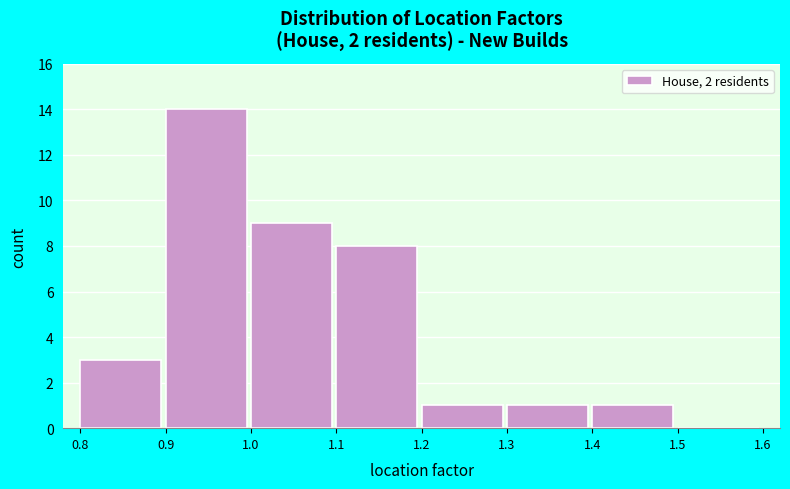

Over which range of the x-axis is the bar tallest?

0.9 to 1.0